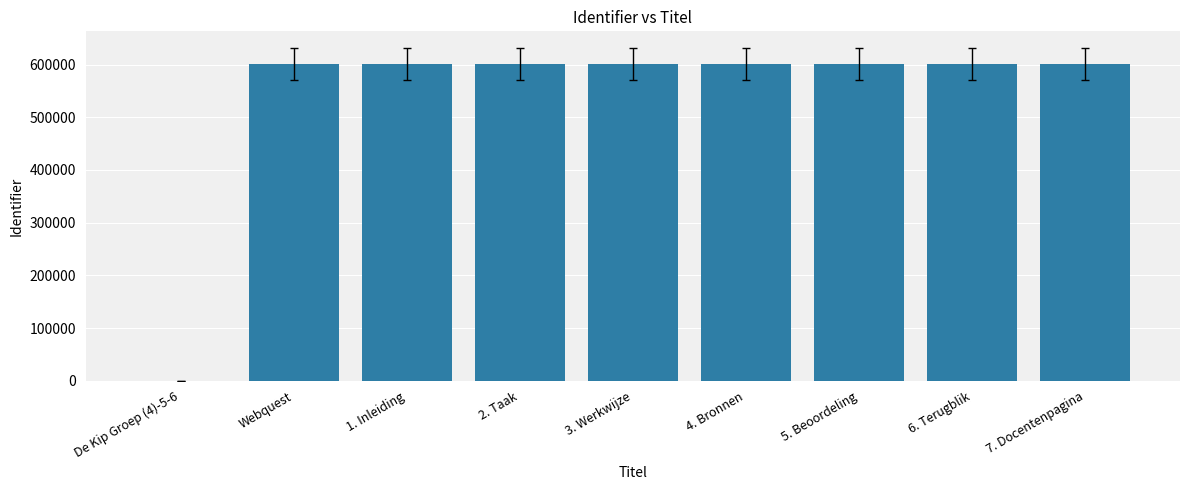

What is the maximum value shown in the chart?

601306